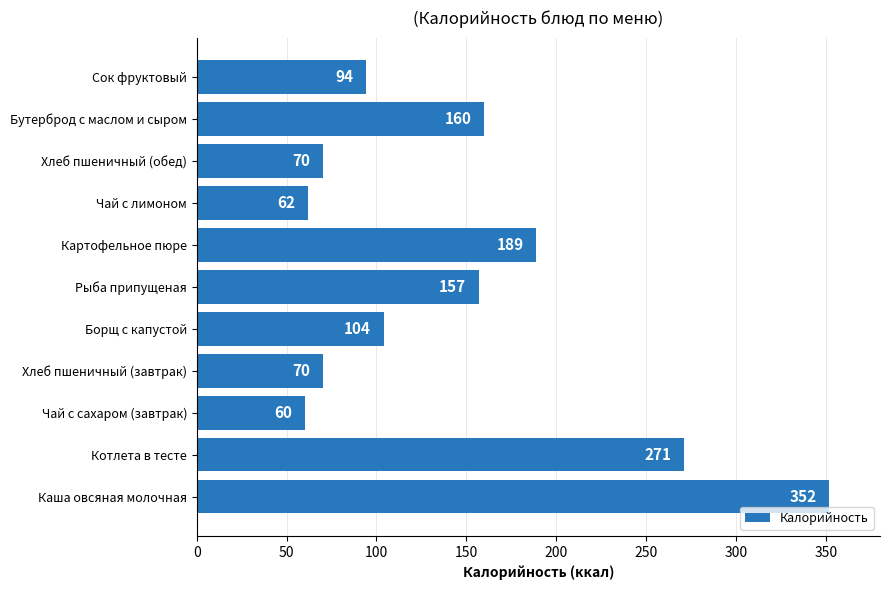

What is the sum of the values at Чай с сахаром (завтрак) and Рыба припущеная?

217